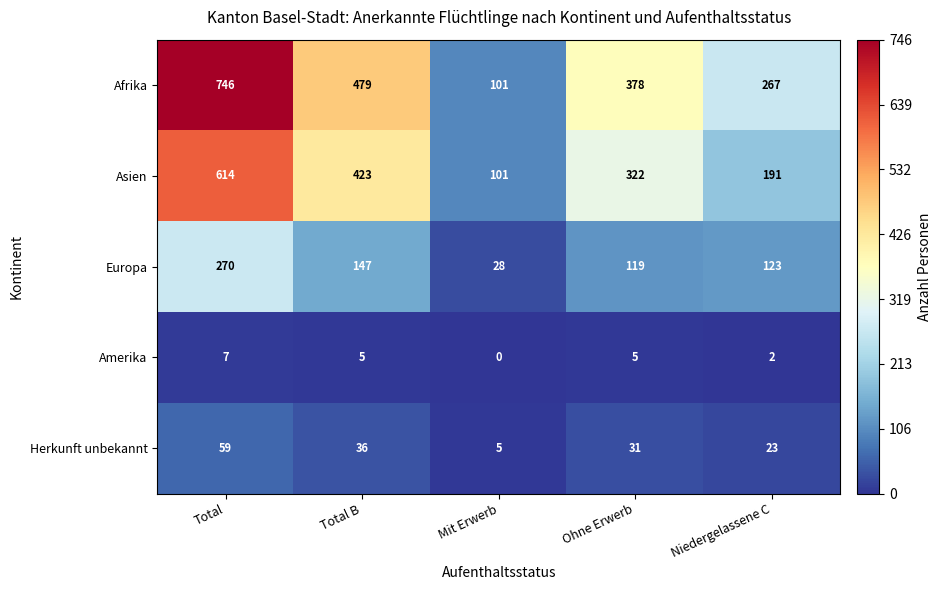

Reading left to right, list all the values displayed in this chart.

Afrika: 746	479	101	378	267
Asien: 614	423	101	322	191
Europa: 270	147	28	119	123
Amerika: 7	5	0	5	2
Herkunft unbekannt: 59	36	5	31	23